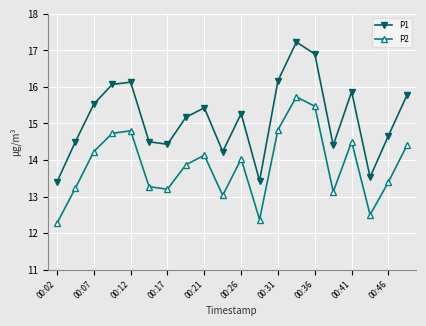

What is the sum of all P2 values?

277.1